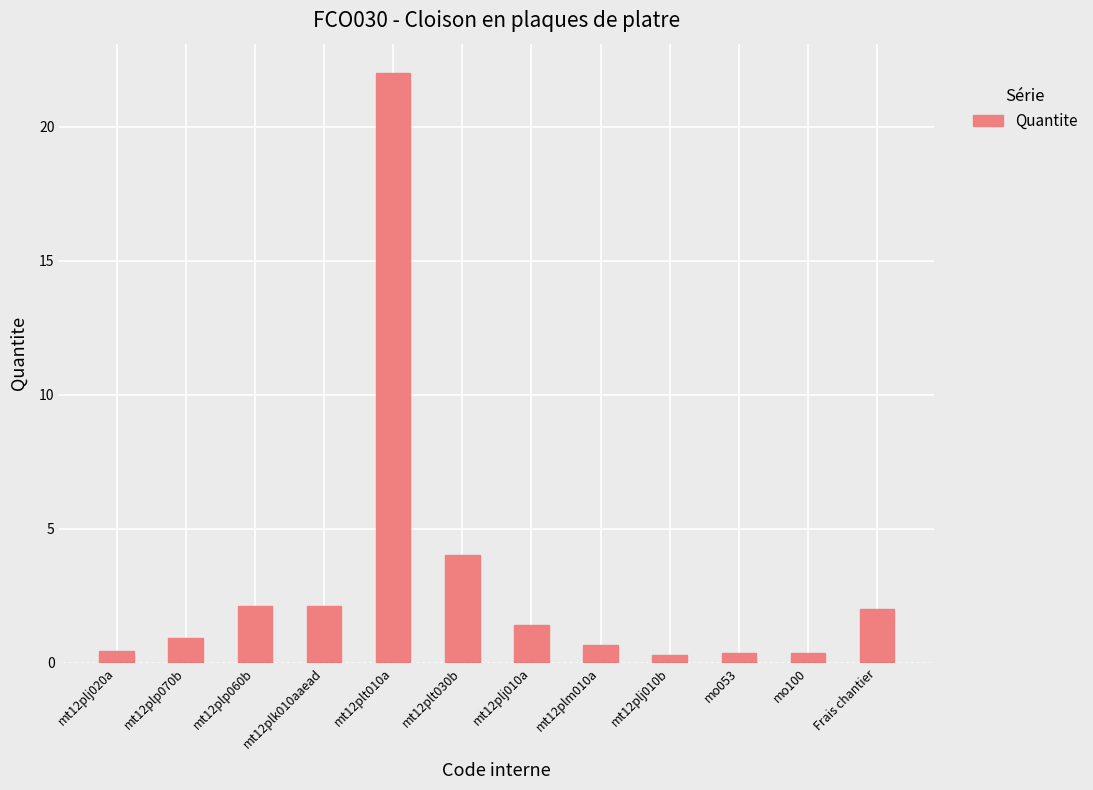

What is the difference between the second highest and second lowest values?

3.6